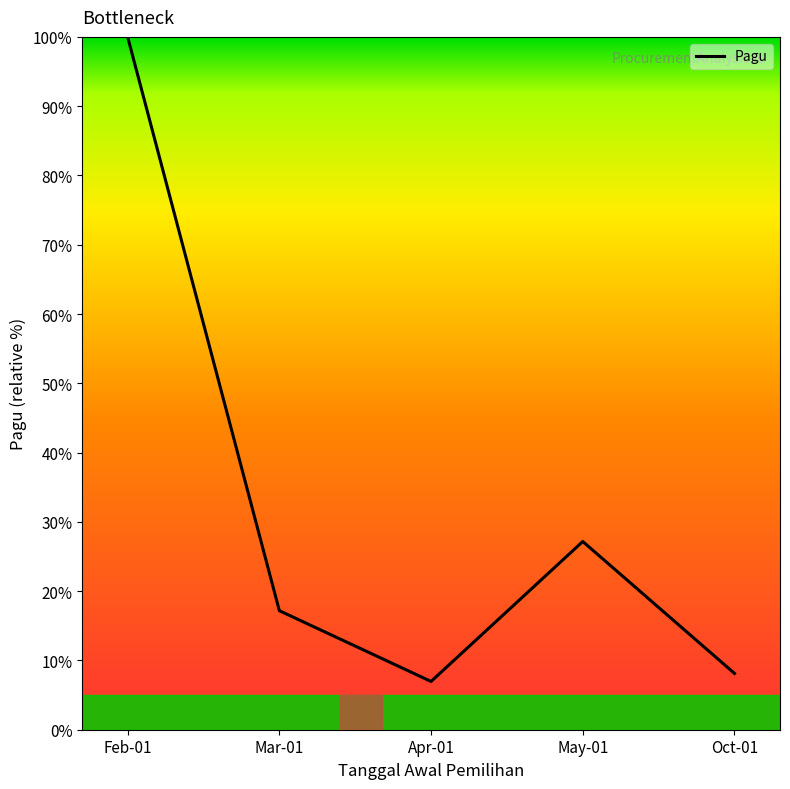

At which category does the data reach its first local valley?

Apr-01